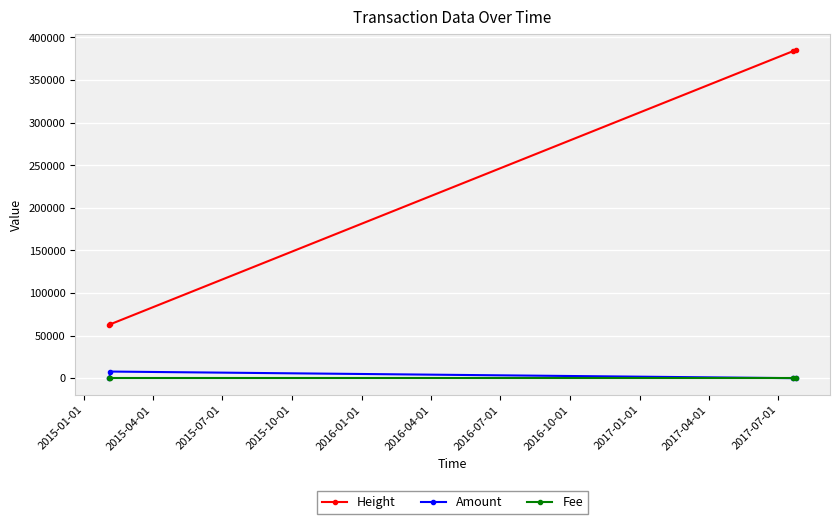

How many data points in Height are less than 383833?

2